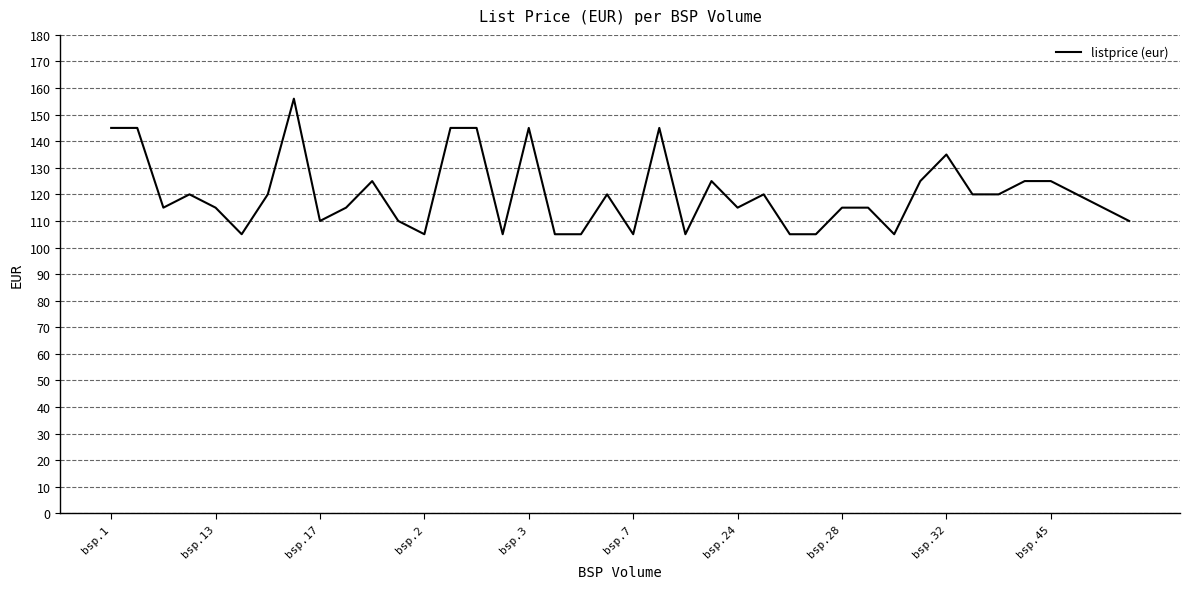

What is the average value?

120